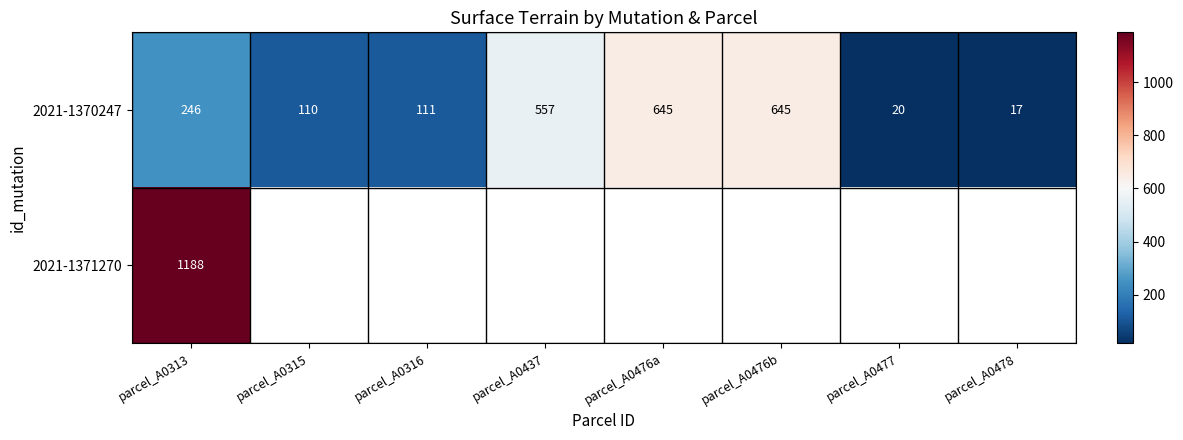

What is the maximum value for 2021-1370247?

645